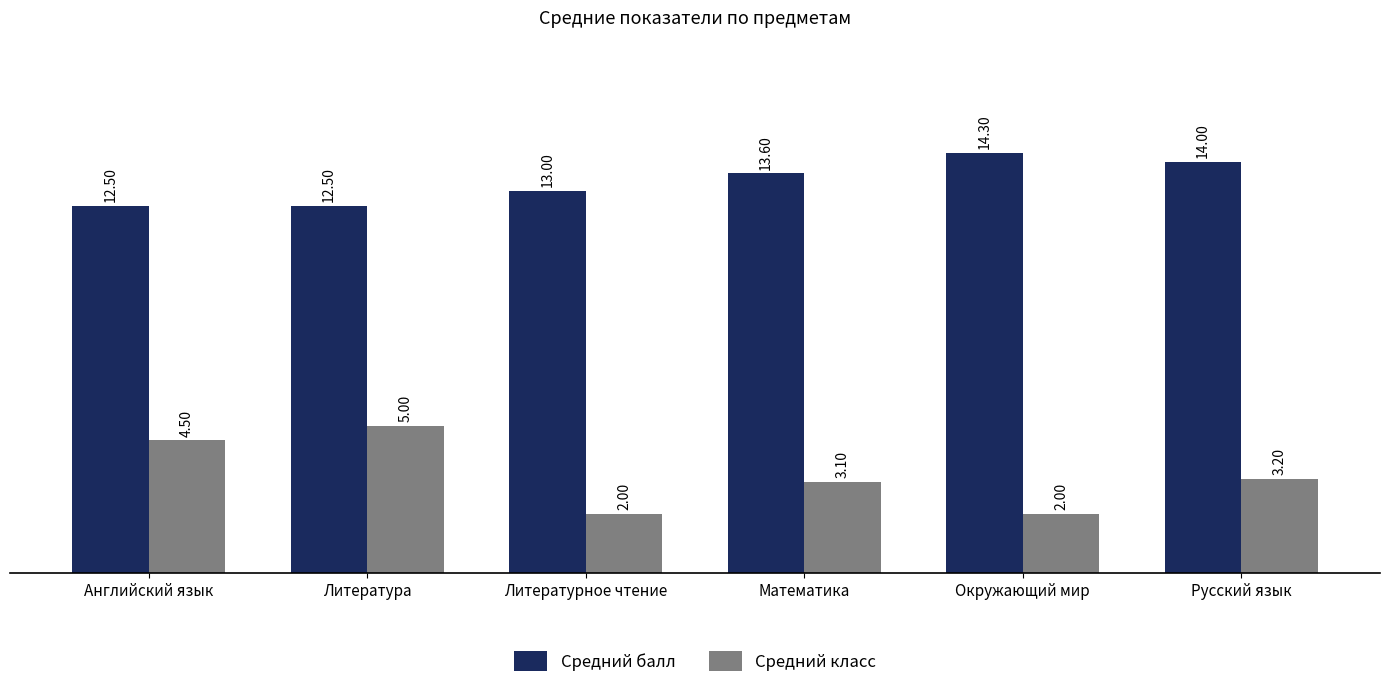

The Средний класс series shows 1.2 at Русский язык. True or false?

False